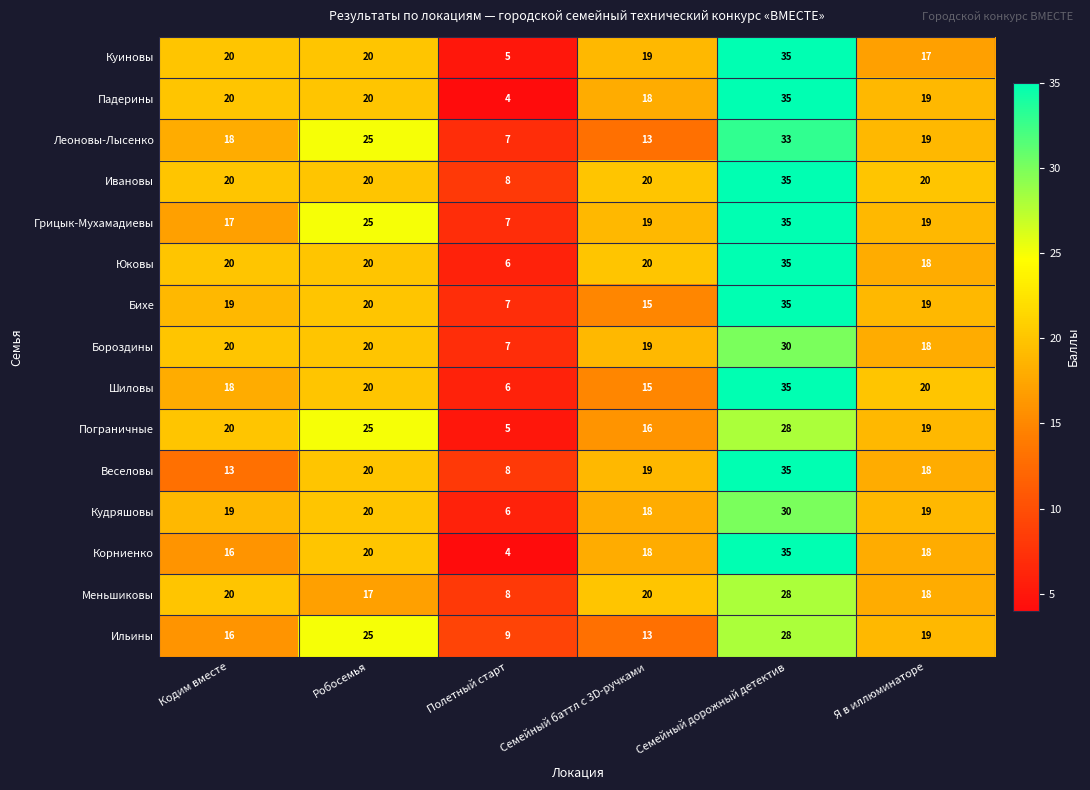

How many data points in Пограничные are less than 20?

3